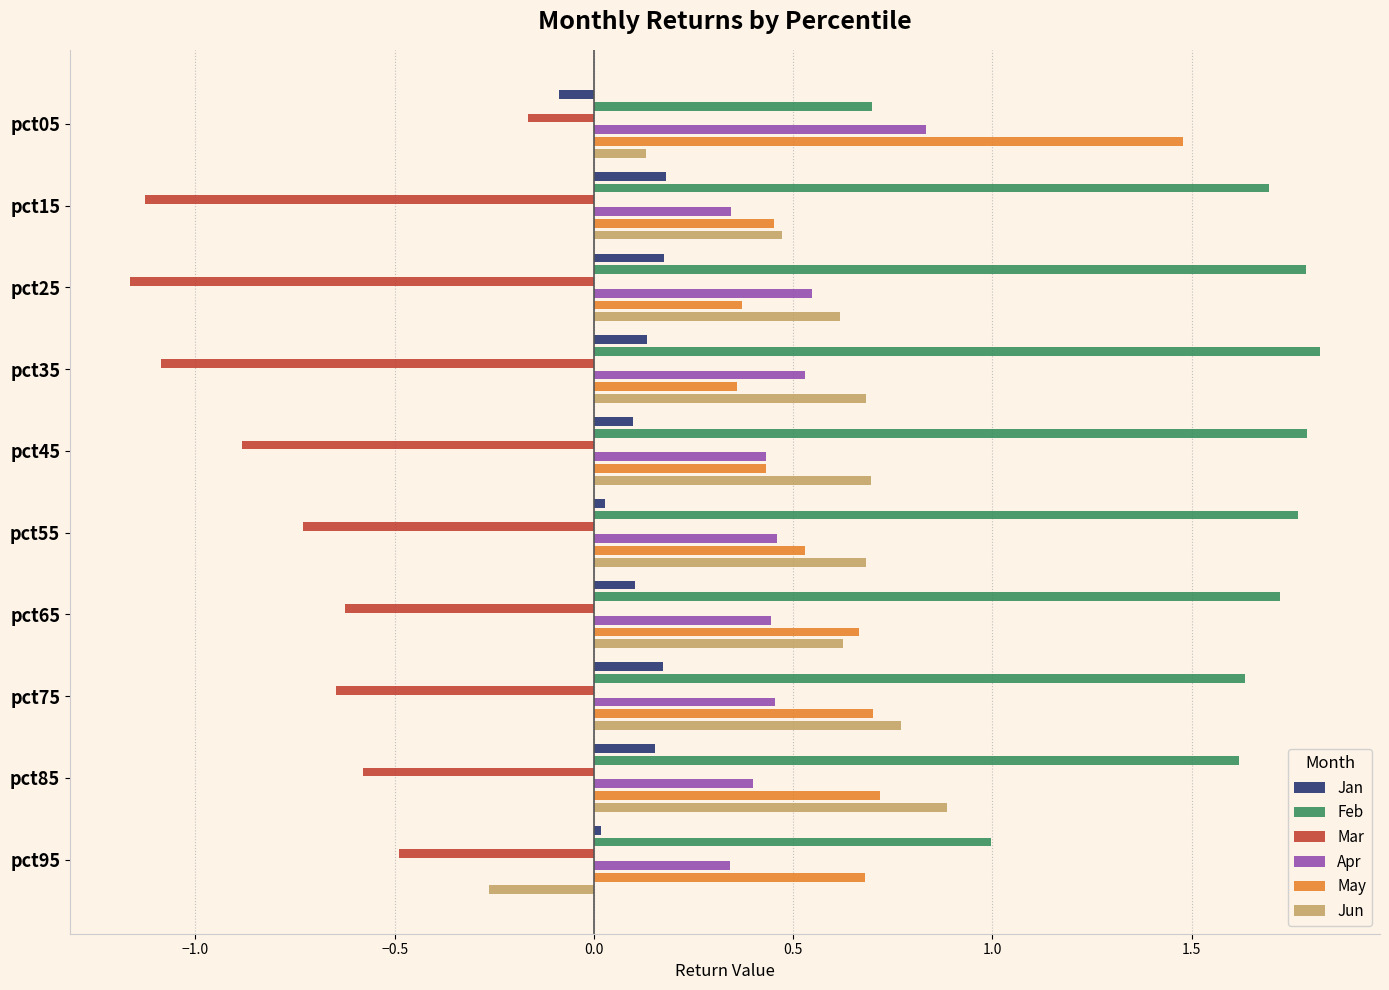

Is it true that Mar equals -2.0 at pct25?

False